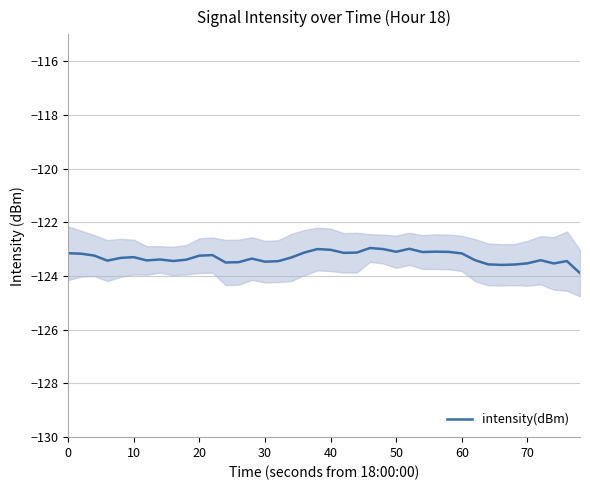

What is the average value?

-123.3